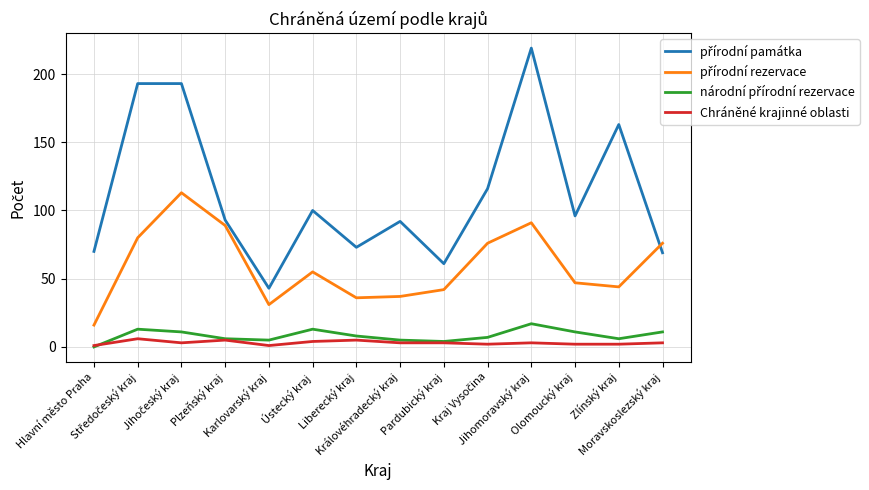

What is the greatest value displayed?

219